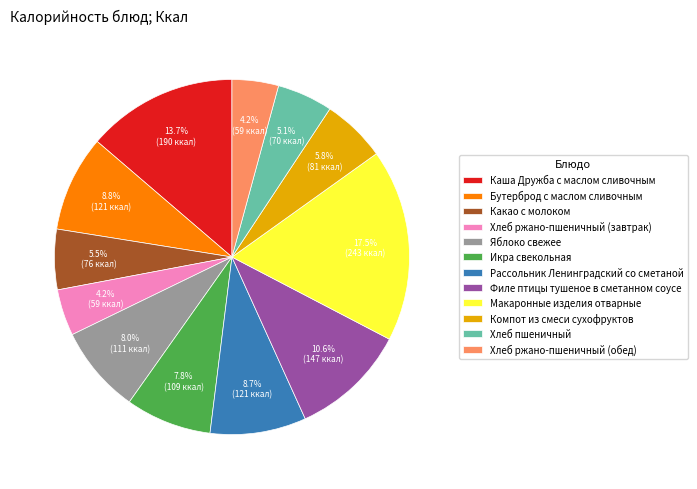

What is the largest slice in the pie chart?

Макаронные изделия отварные